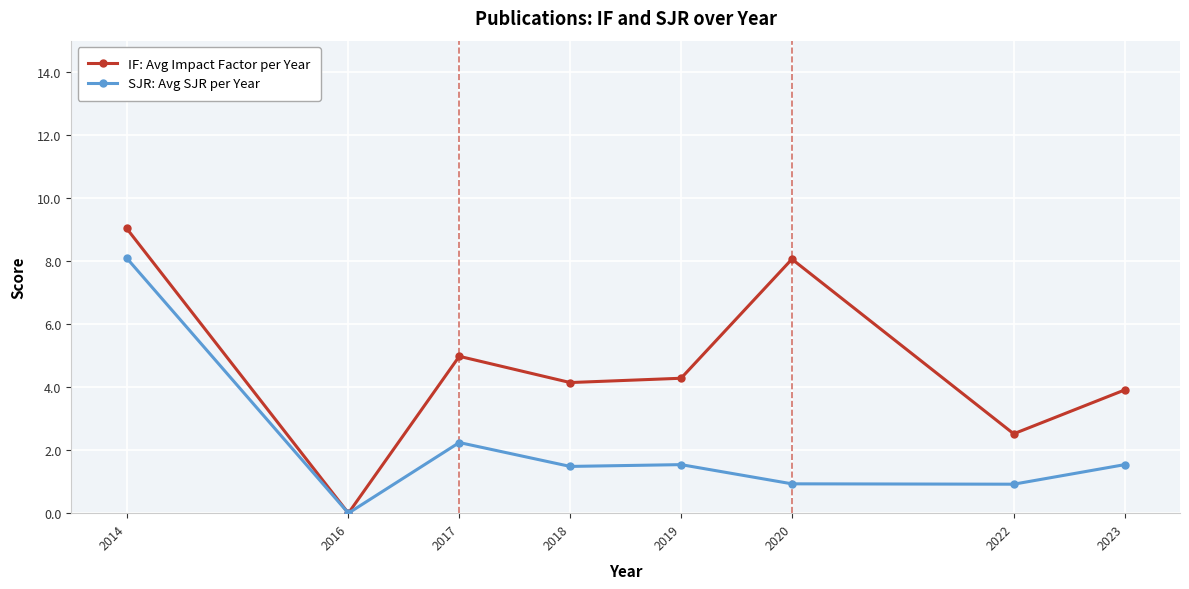

True or false: IF: Avg Impact Factor per Year has a value of 3.9 at 2023.

True